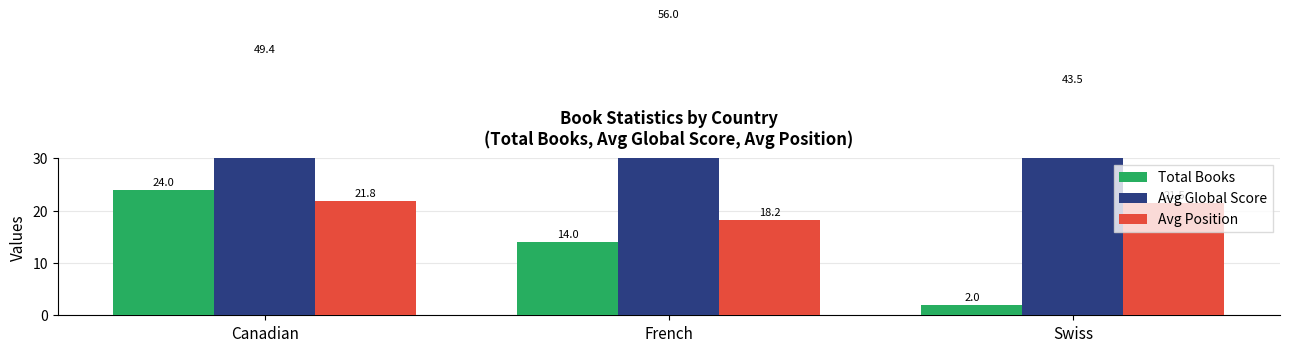

Rank the series by their maximum value, from lowest to highest.

Avg Position, Total Books, Avg Global Score